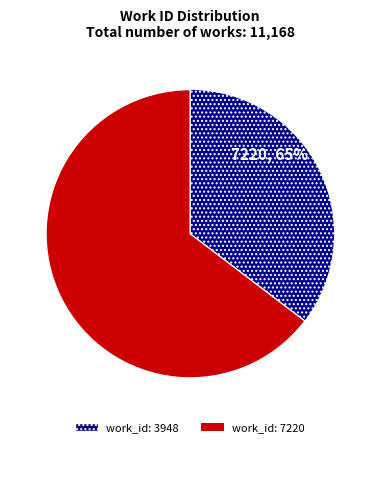

What is the ratio of the value at work_id: 3948 to the value at work_id: 7220?

0.5